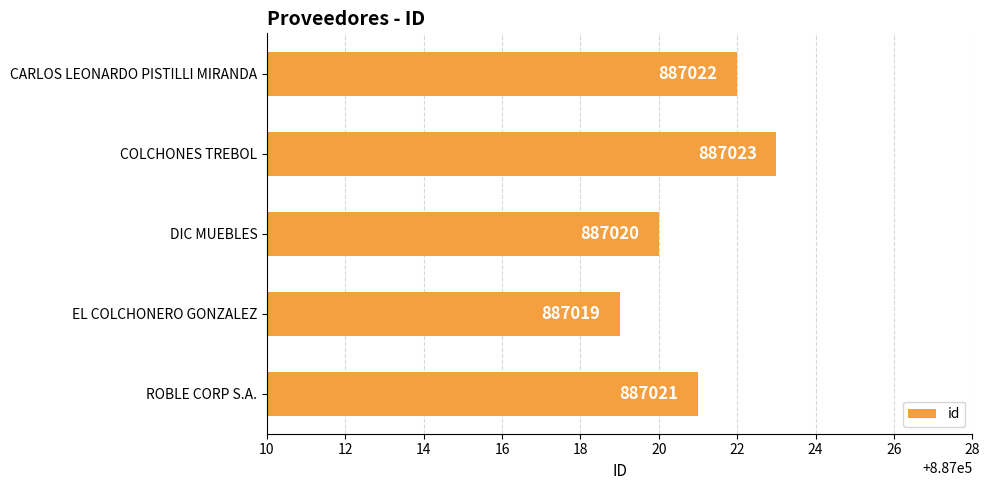

How many values are between 887020 and 887022?

3